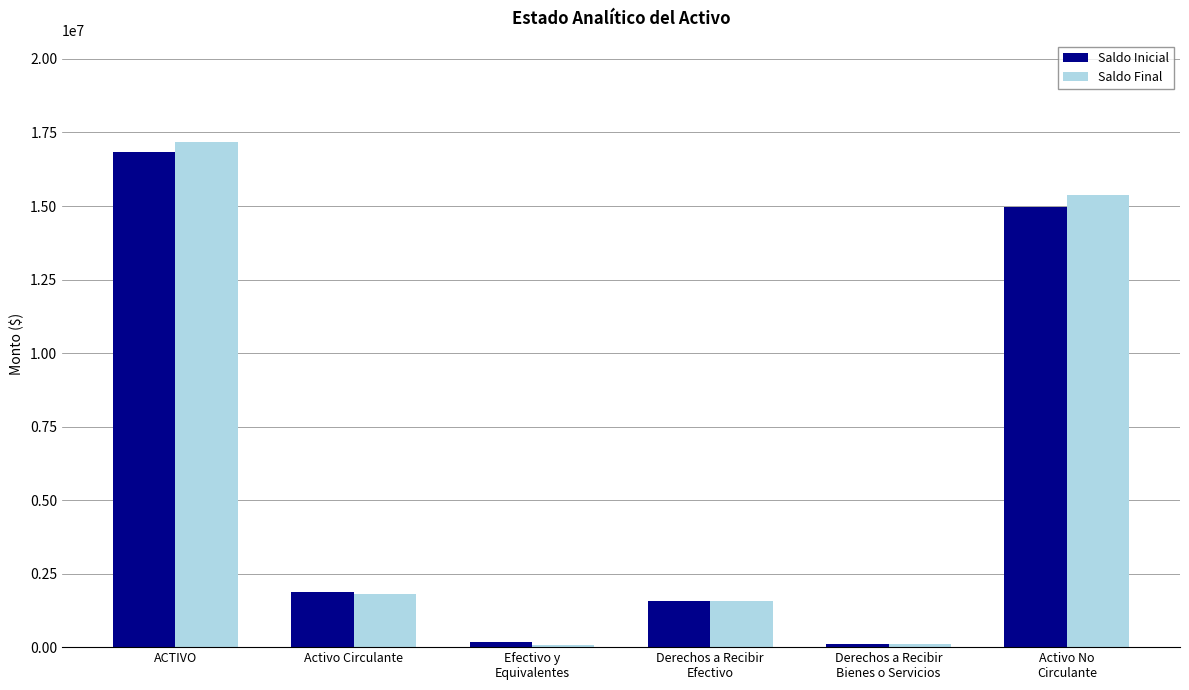

What is the total value across all series at Activo Circulante?

3689749.1